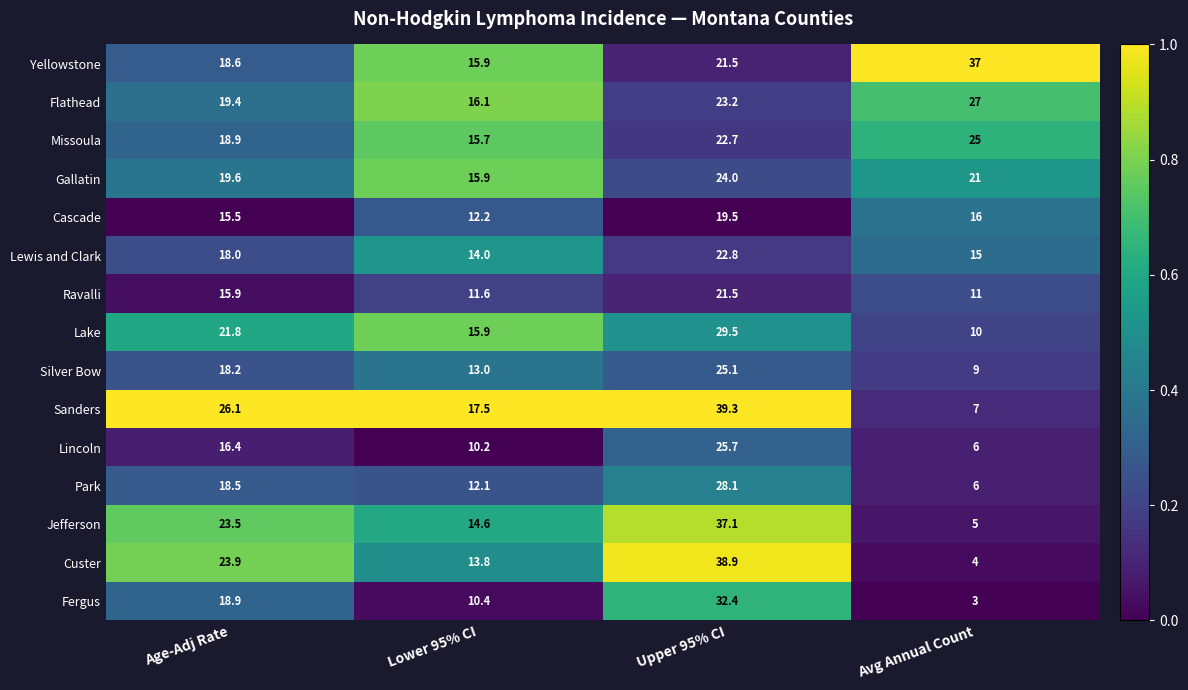

Where is Lewis and Clark nearest to the value 18?

Age-Adj Rate